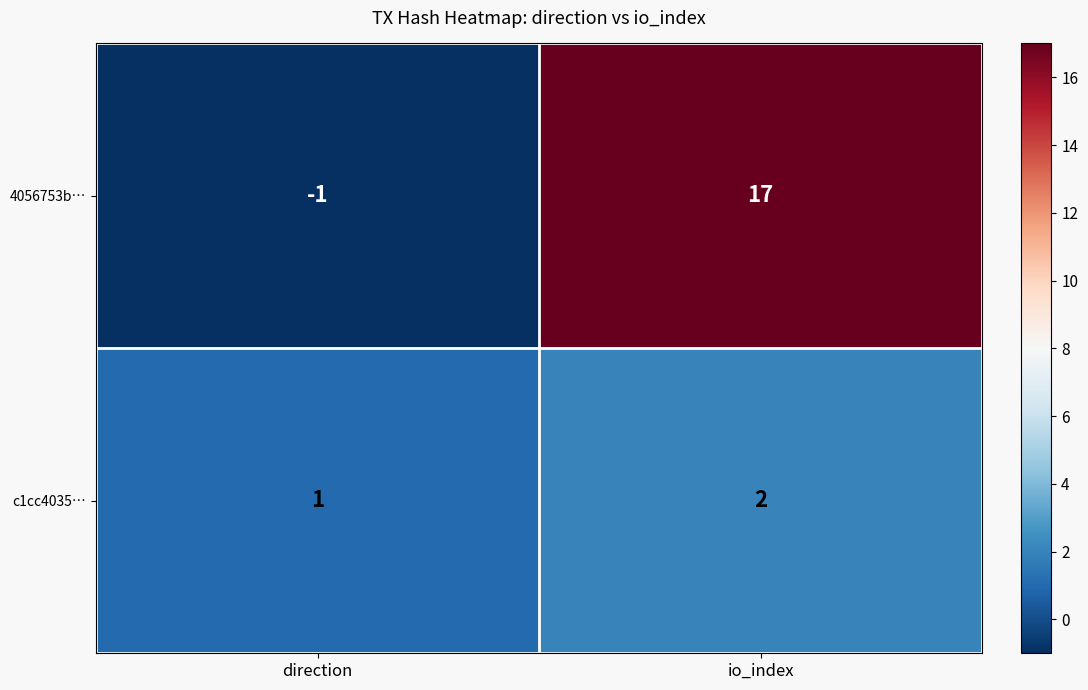

Is it true that c1cc4035… equals 3 at io_index?

False